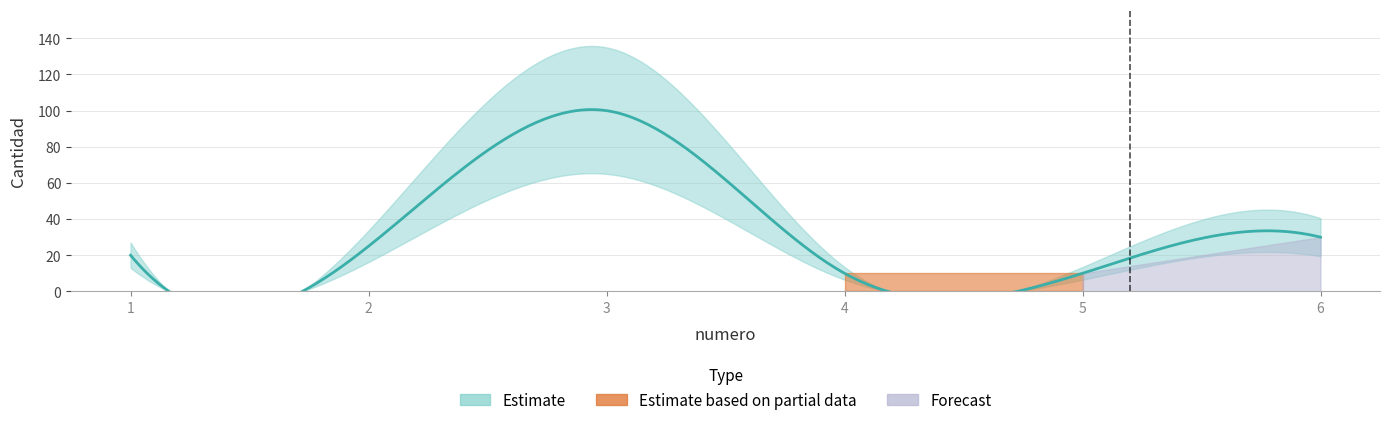

True or false: the data shows 25 at 2.

True